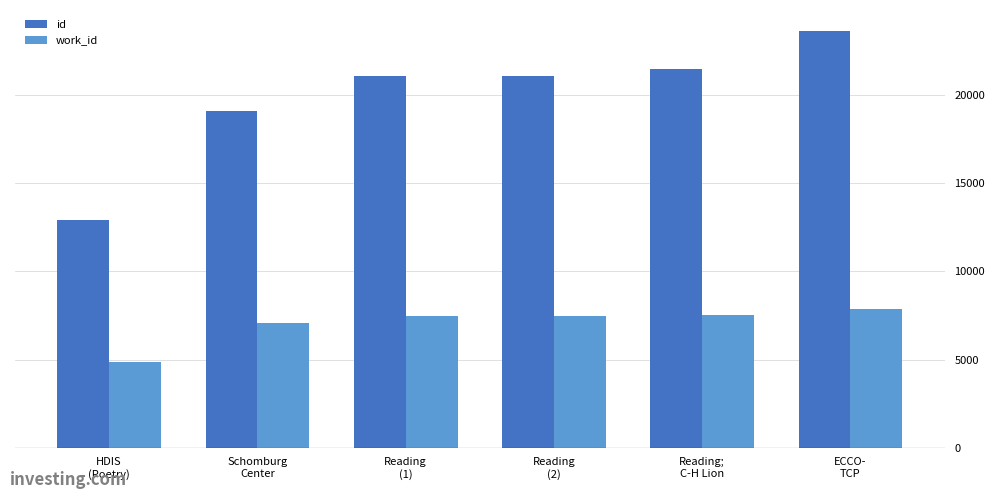

At which category is the sum across all series the highest?

ECCO-
TCP